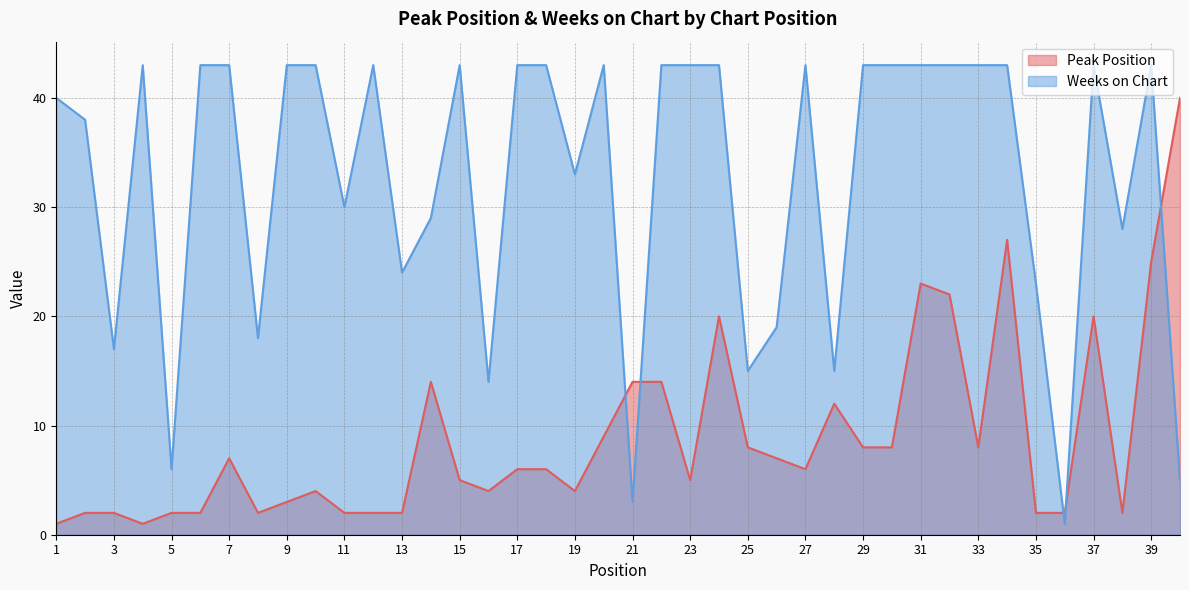

At which category does the chart reach its peak across all series?

4